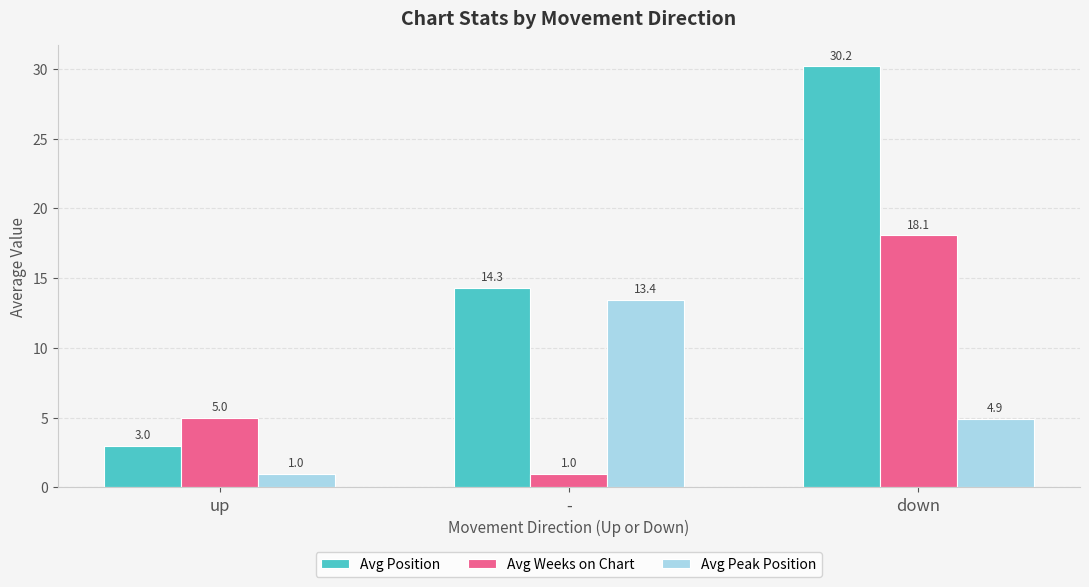

Reading left to right, what are all the values shown in this chart?

Avg Position: 3.0	14.3	30.2
Avg Weeks on Chart: 5.0	1.0	18.1
Avg Peak Position: 1.0	13.4	4.9